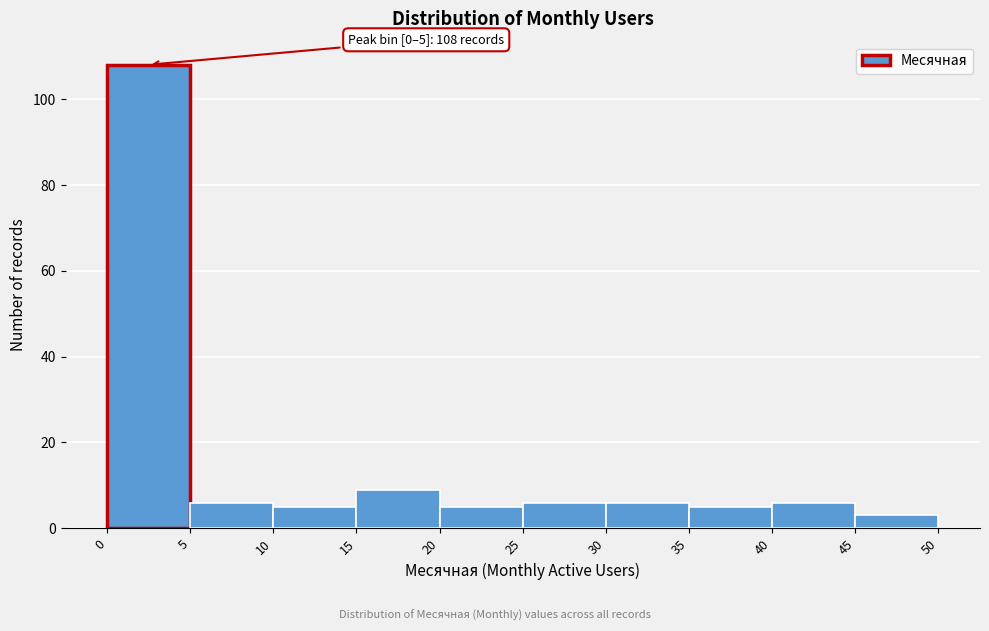

Over which range of the x-axis is the bar tallest?

0 to 5